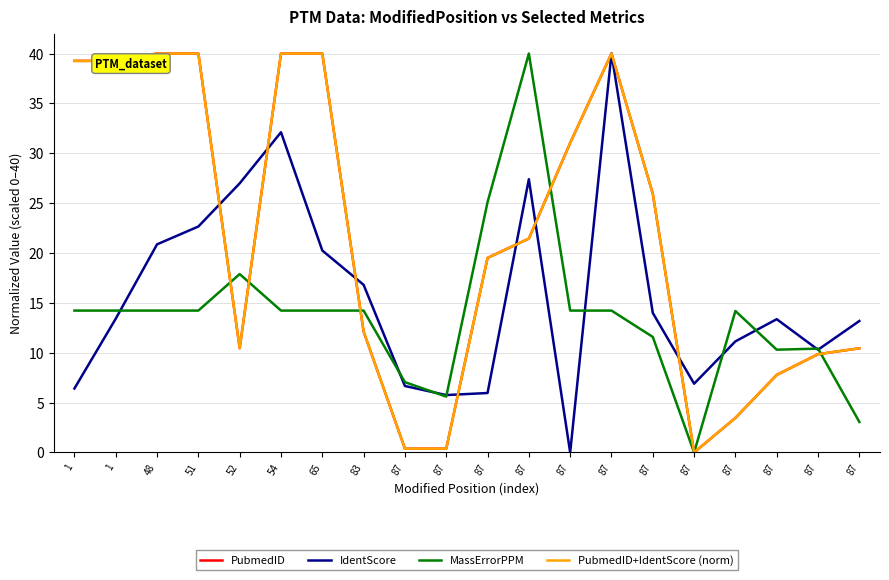

Does the chart display data point markers on the line(s)?

No